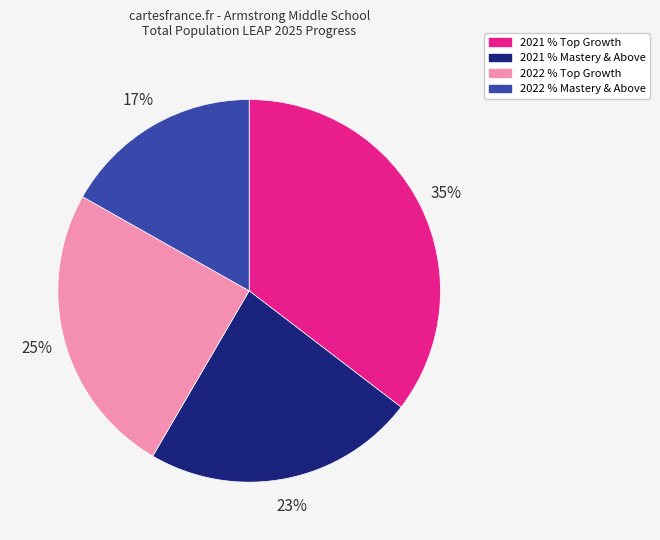

Do 2022 % Mastery & Above and 2021 % Mastery & Above together represent more than half of the pie?

No